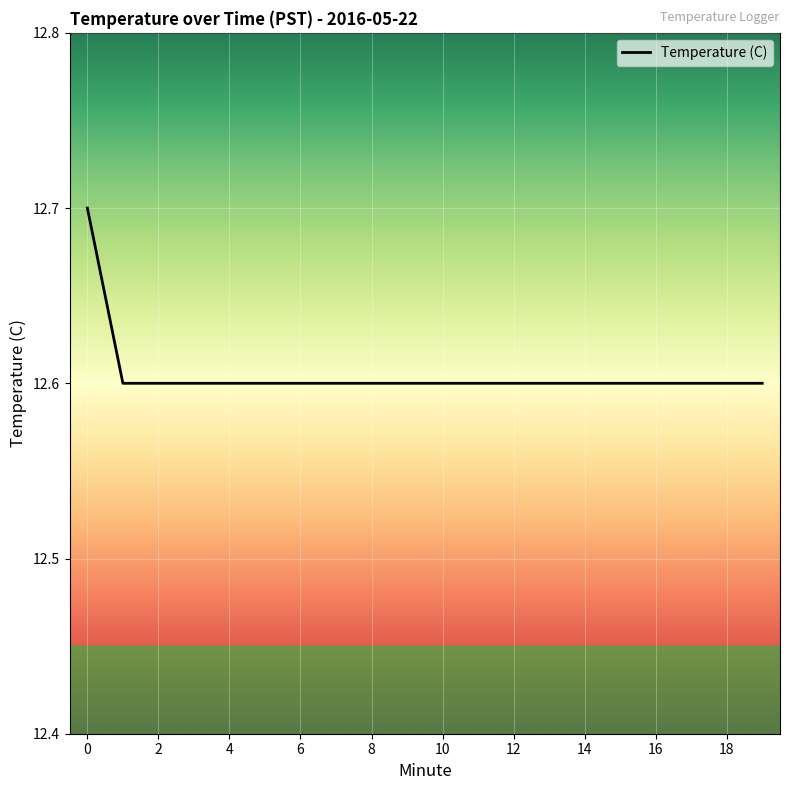

Reading right to left, extract all data points from this chart.

12.6	12.6	12.6	12.6	12.6	12.6	12.6	12.6	12.6	12.6	12.6	12.6	12.6	12.6	12.6	12.6	12.6	12.6	12.6	12.7